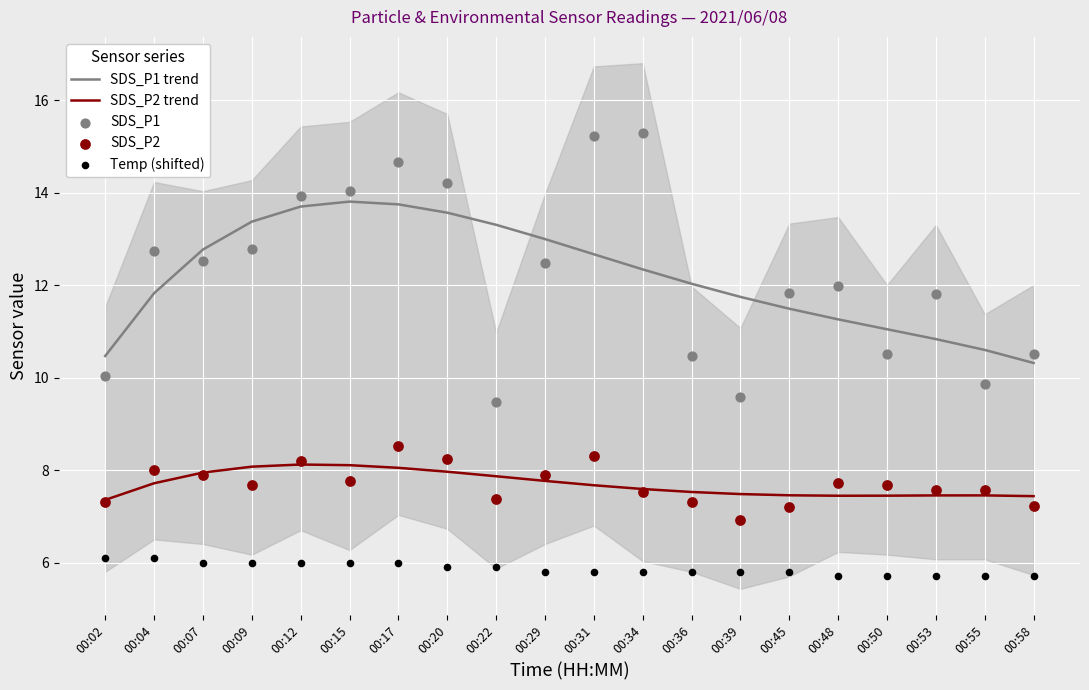

Is the value of SDS_P2 at 00:04 greater than the value of Temp (shifted) at 00:15?

Yes